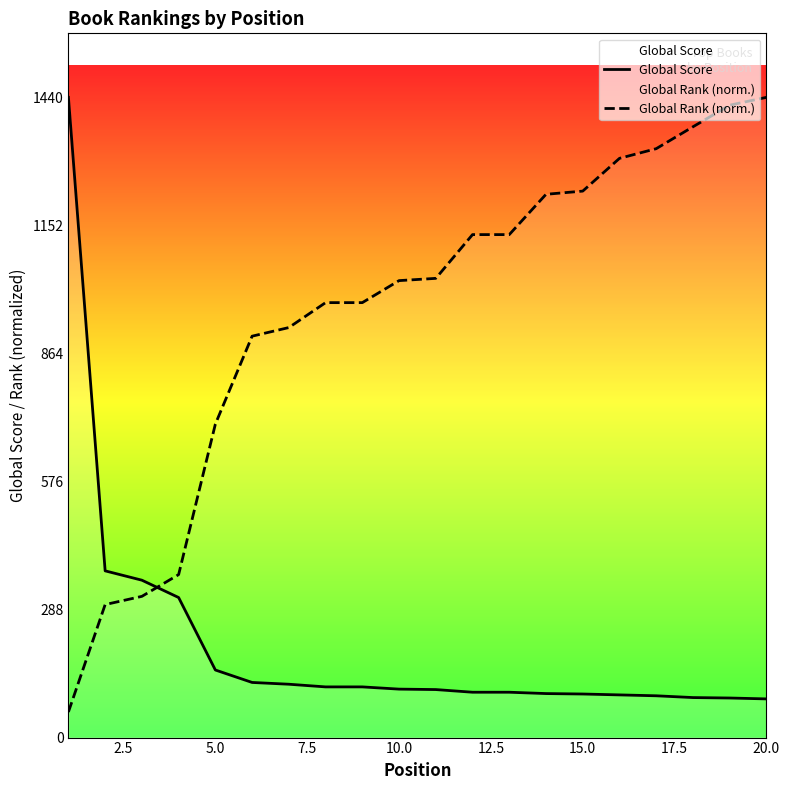

True or false: Global Score has more than 1 interior local peaks.

False